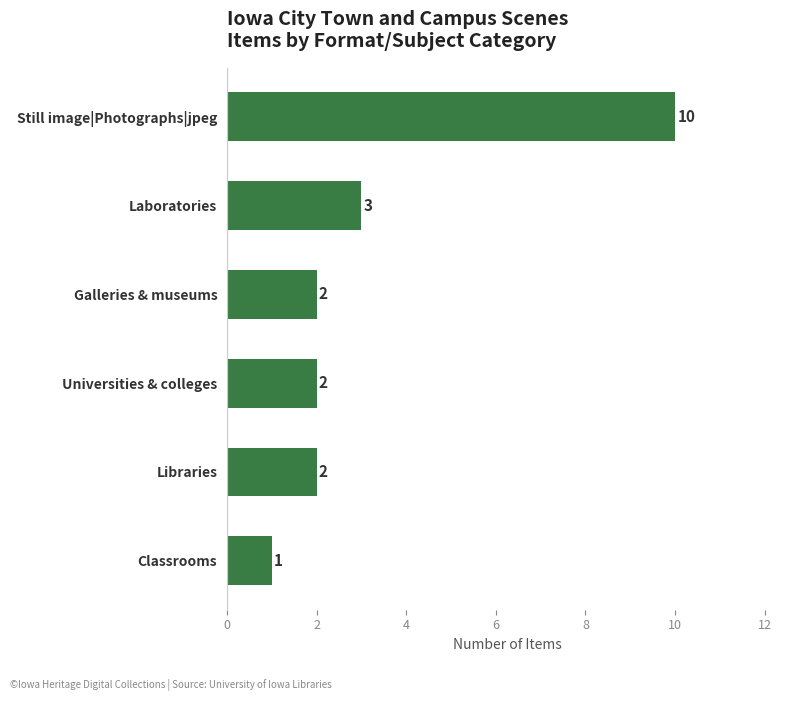

Are the bars grouped side by side (vs. stacked)?

No